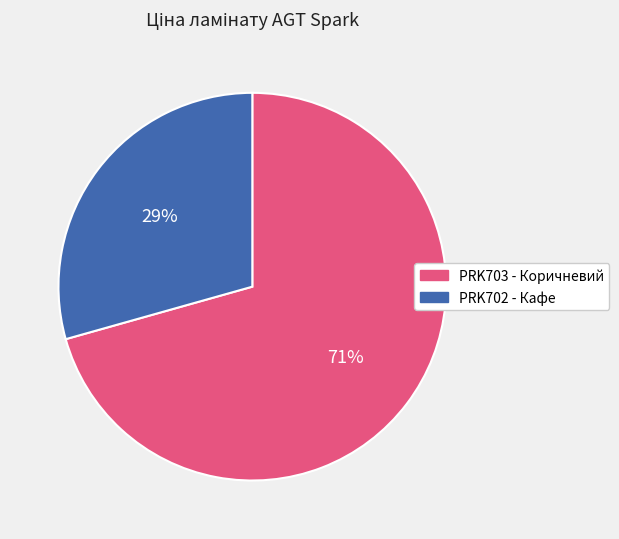

Is it true that PRK703 - Коричневий is 77% of the pie?

False